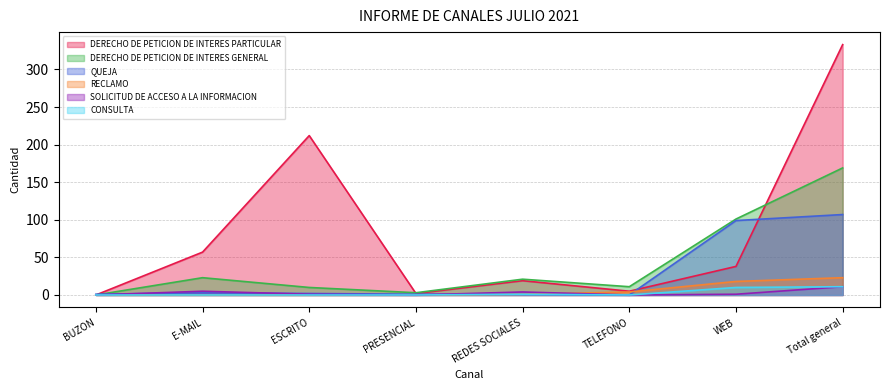

What is the value of the DERECHO DE PETICION DE INTERES GENERAL point at the 4th from the left?

3